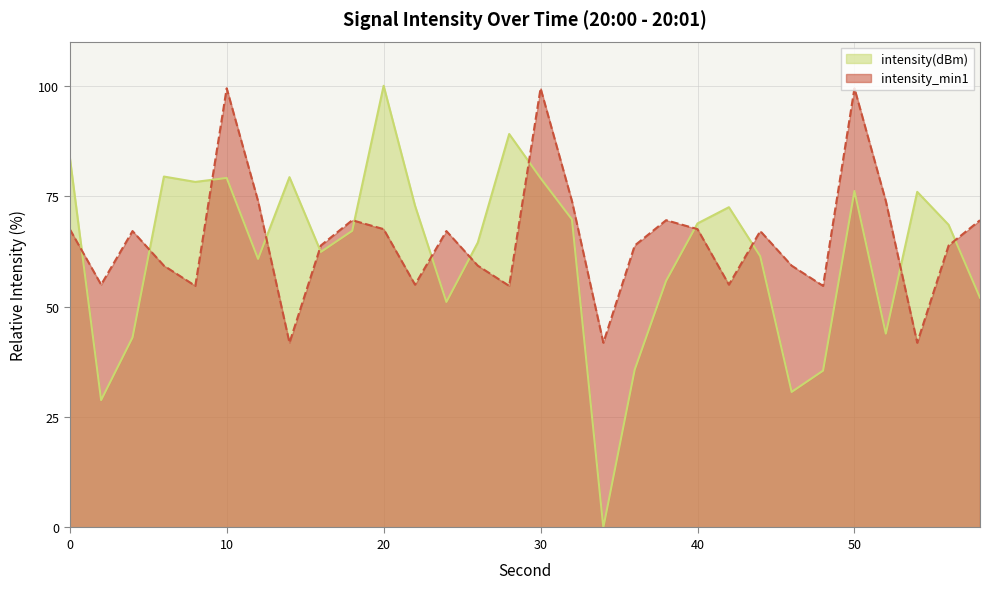

Which series ends up on top after the final intersection of intensity(dBm) and intensity_min1?

intensity_min1